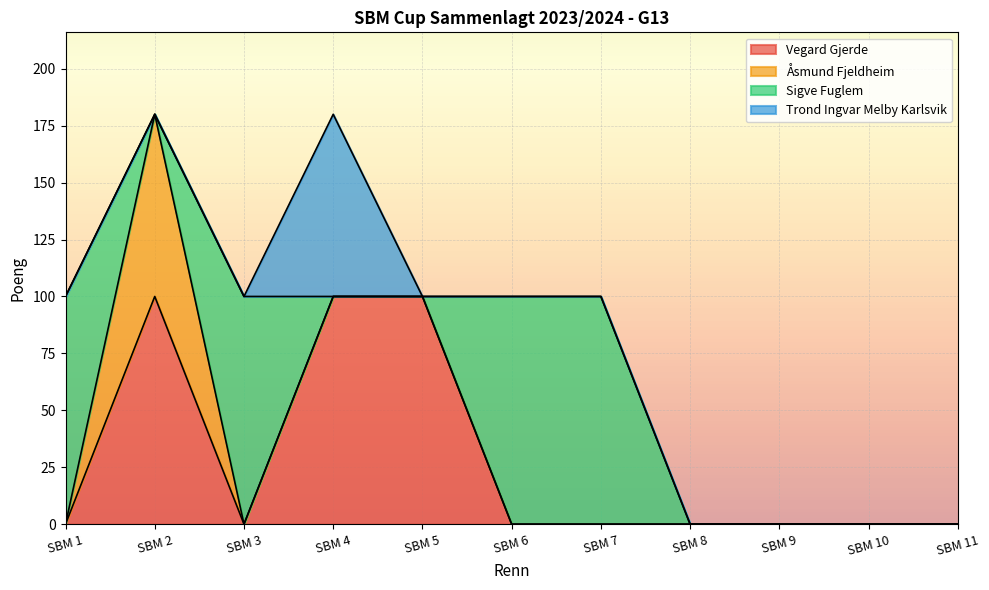

Between SBM 3 and SBM 1, which is larger?

SBM 3